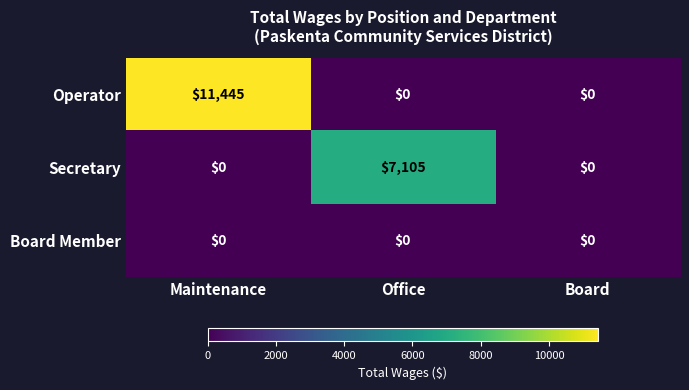

At which category does the chart reach its peak across all series?

Maintenance